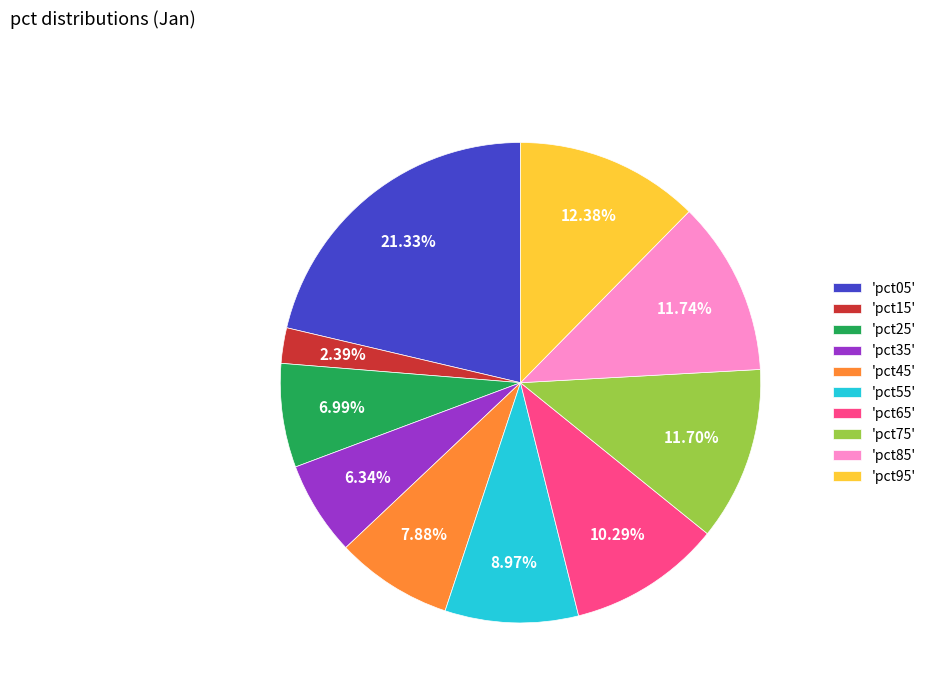

How many segments does this pie chart have?

10